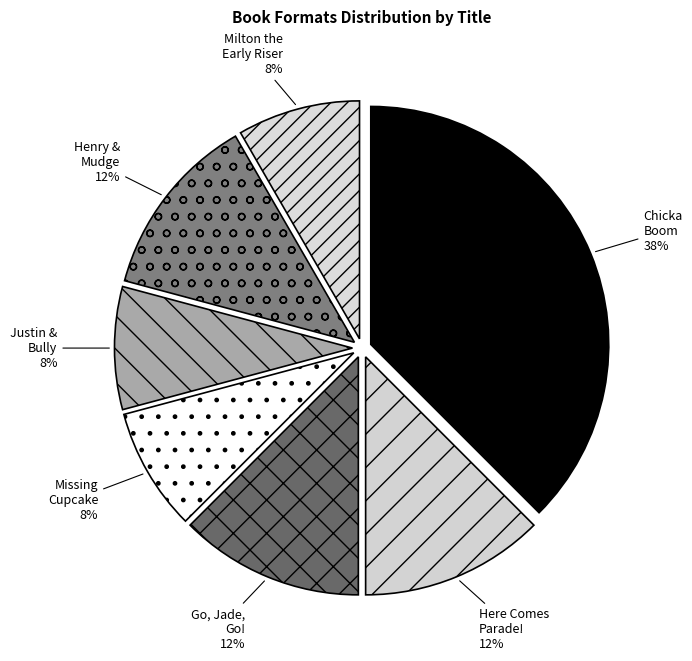

True or false: Henry & Mudge accounts for 7% of the total.

False